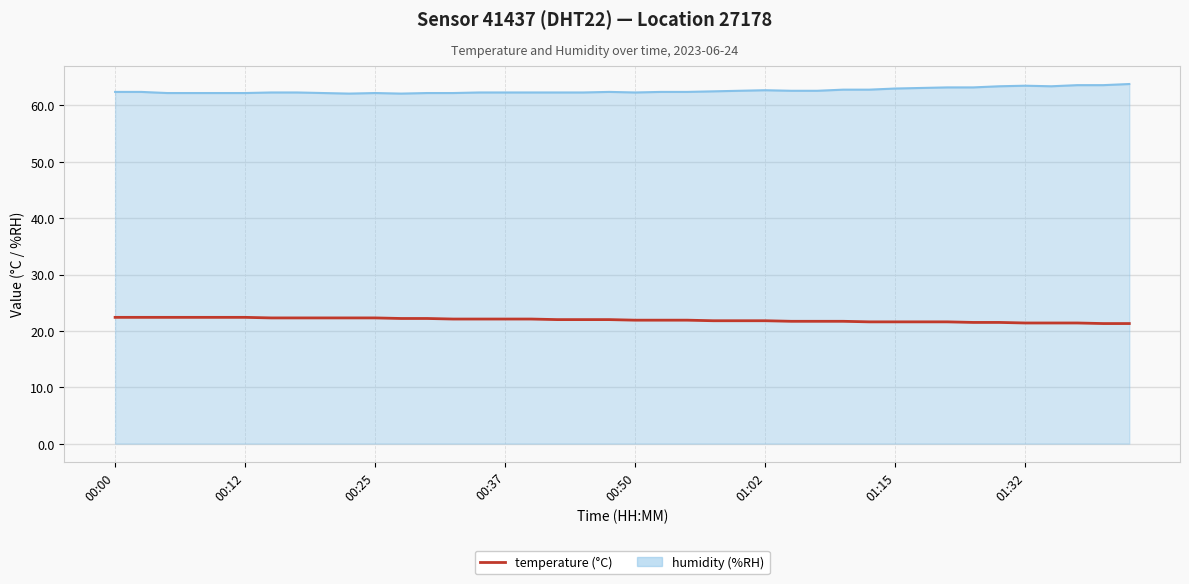

Does the chart have visible grid lines?

Yes